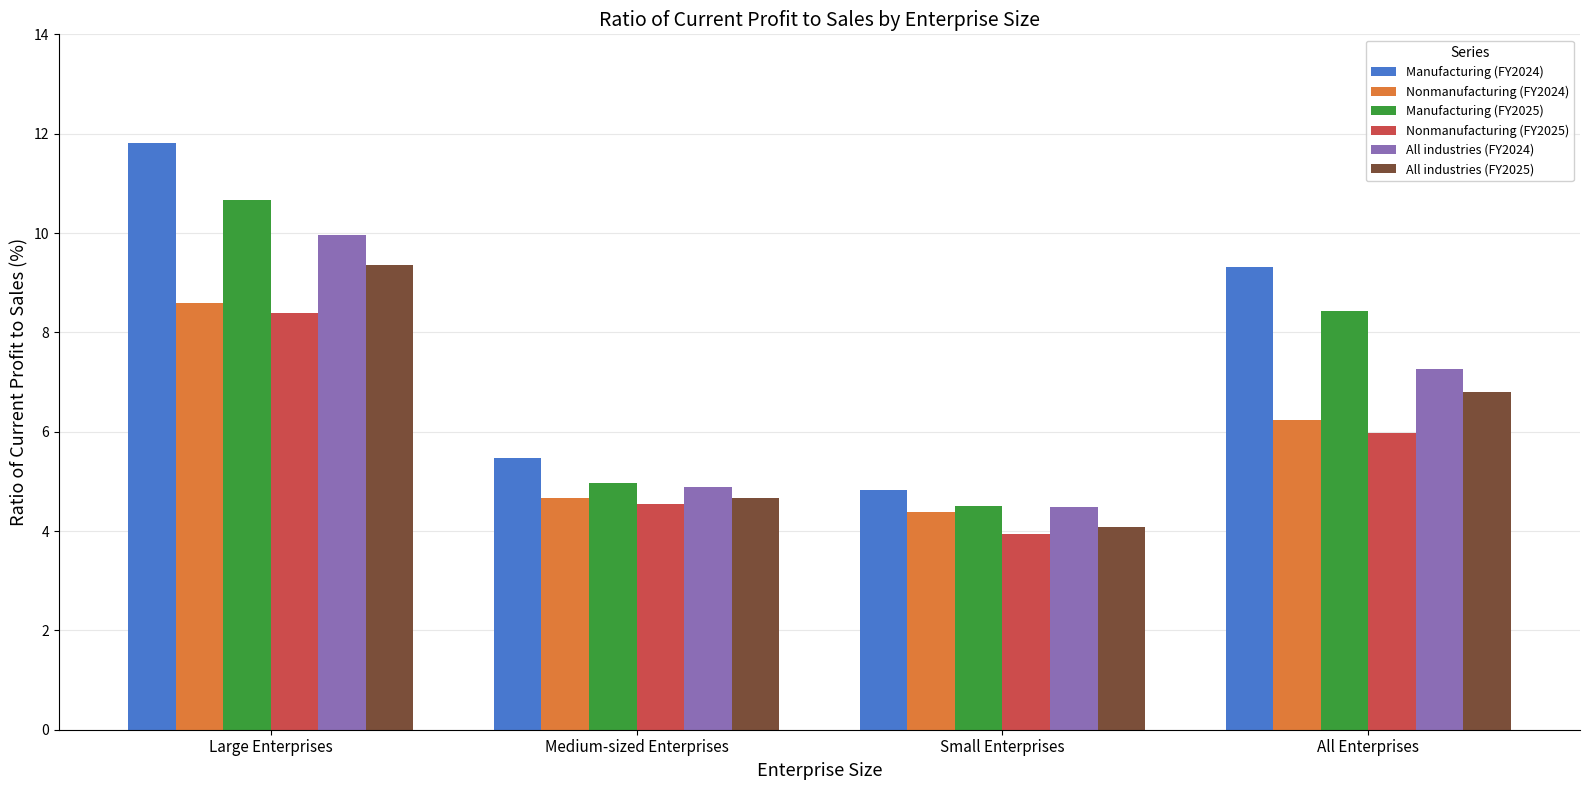

Which series has the widest spread of values?

Manufacturing (FY2024)